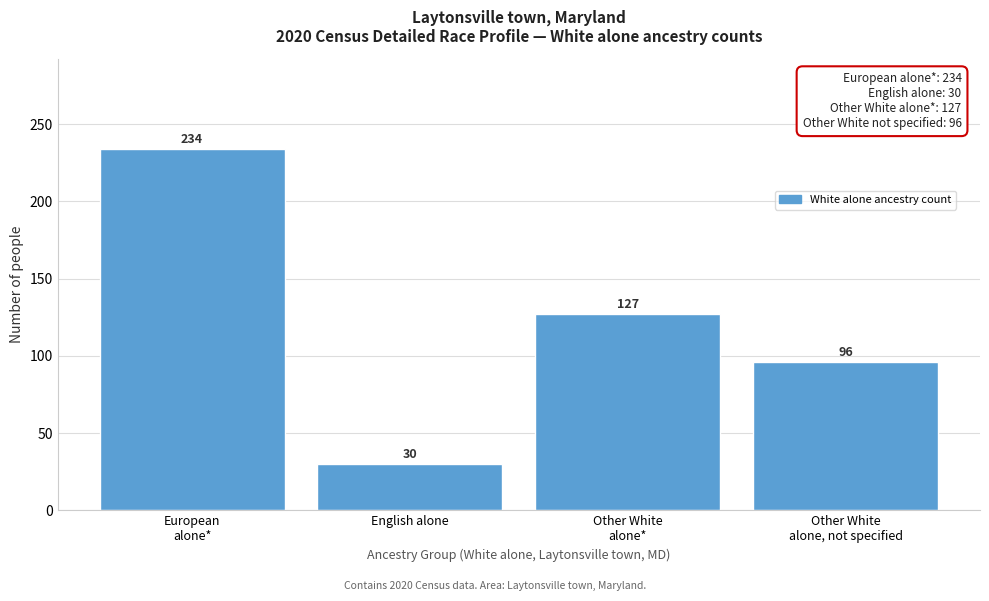

Reading right to left, transcribe all the data shown in this chart.

96	127	30	234